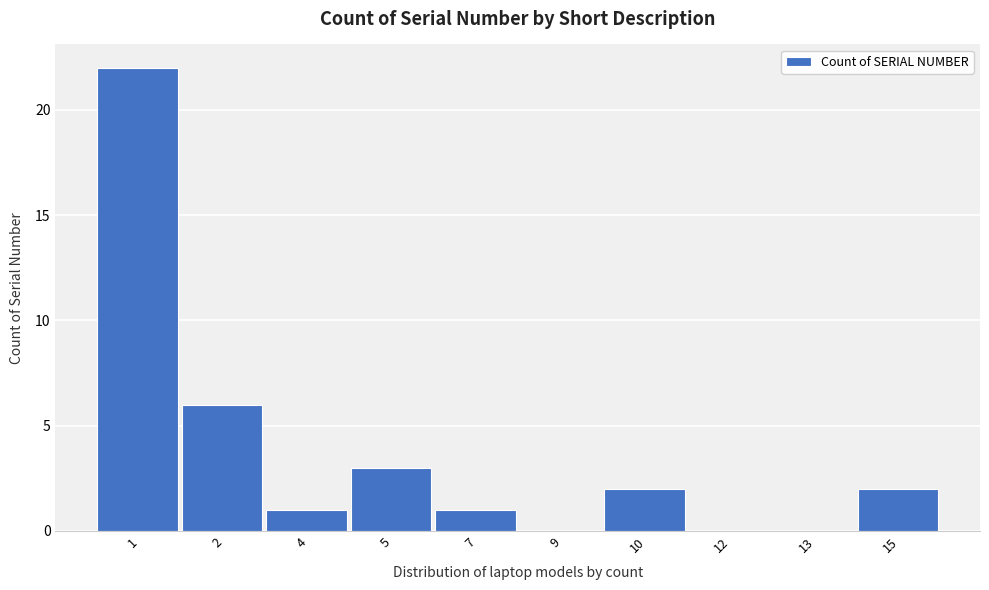

Reading left to right, what are all the values shown in this chart?

1=22	2=6	4=1	5=3	7=1	9=0	10=2	12=0	13=0	15=2